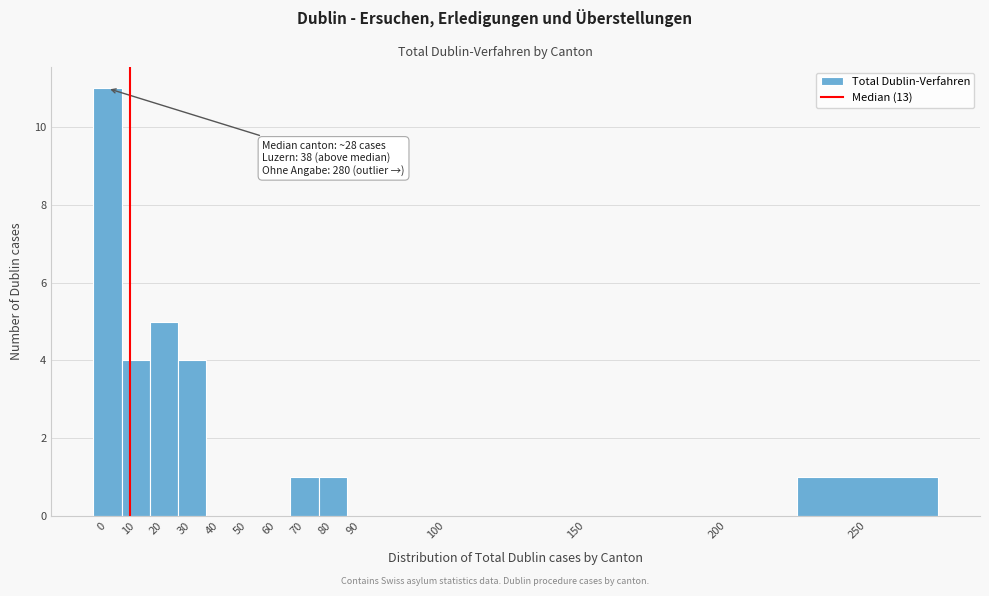

Reading right to left, what are all the values shown in this chart?

250=1	200=0	150=0	100=0	90=0	80=1	70=1	60=0	50=0	40=0	30=4	20=5	10=4	0=11